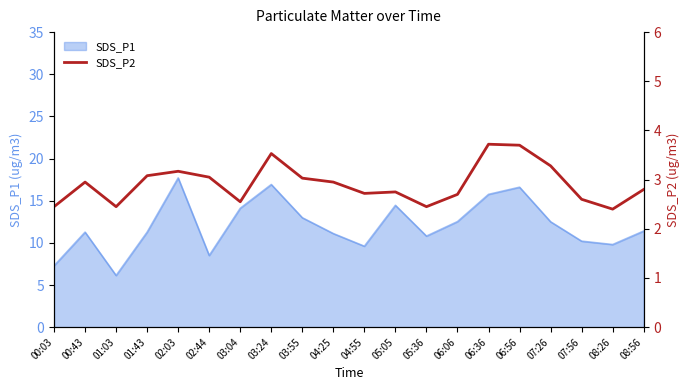

The SDS_P1 series shows 5.0 at 08:56. True or false?

False